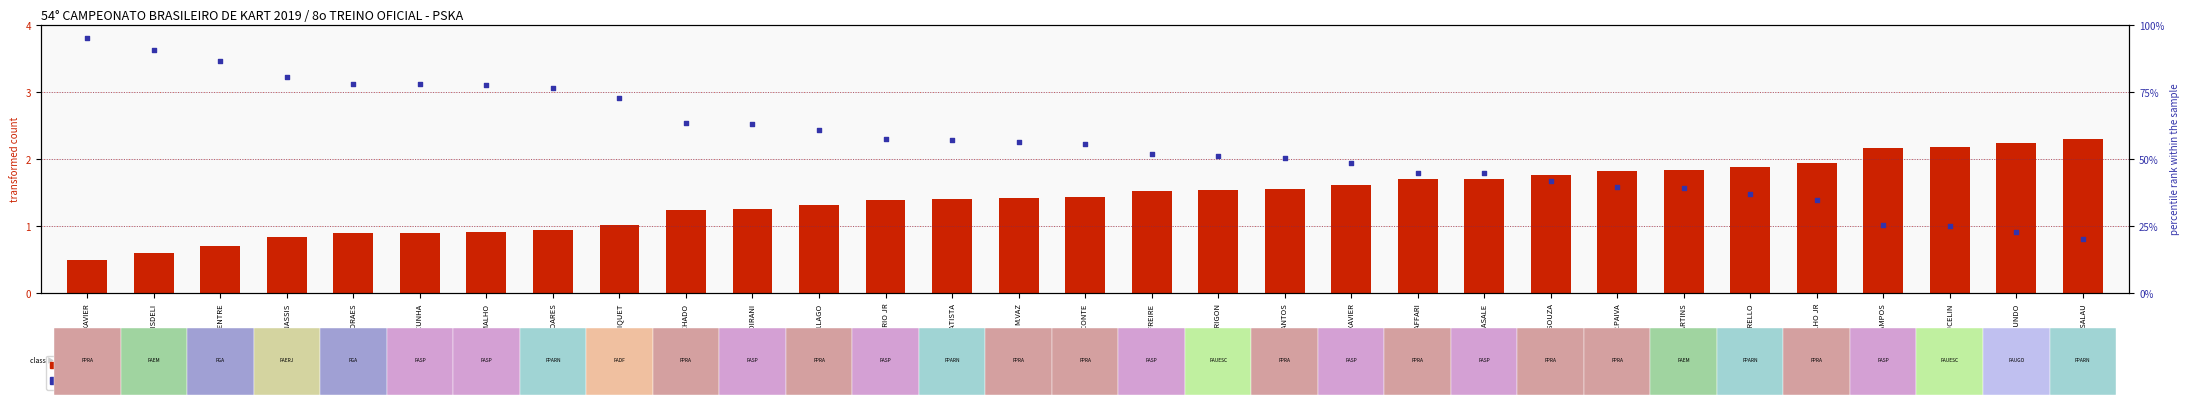

Which series reaches the minimum Y coordinate?

Best Lap time